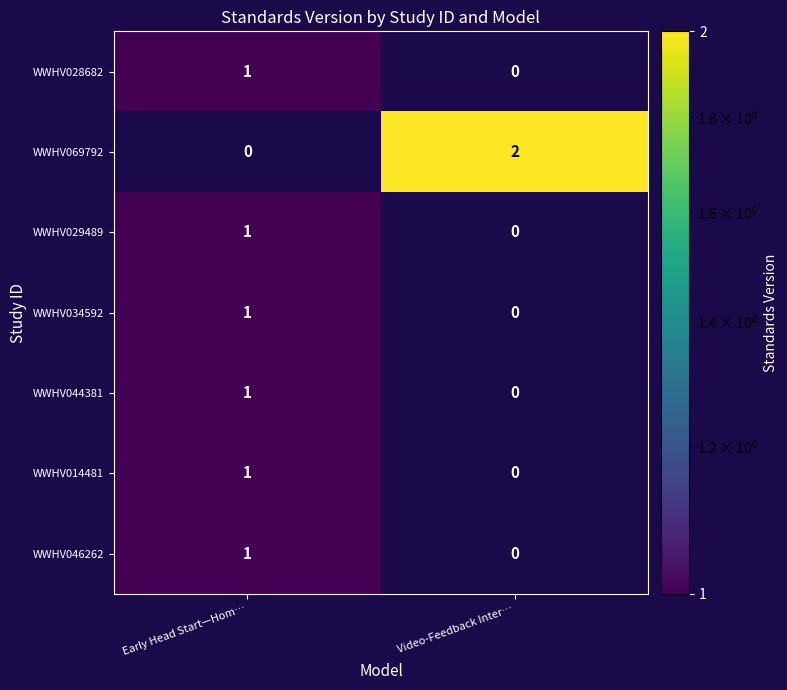

Reading left to right, extract all data points from this chart.

WWHV028682: Early Head Start—Hom…=1	Video-Feedback Inter…=0
WWHV069792: Early Head Start—Hom…=0	Video-Feedback Inter…=2
WWHV029489: Early Head Start—Hom…=1	Video-Feedback Inter…=0
WWHV034592: Early Head Start—Hom…=1	Video-Feedback Inter…=0
WWHV044381: Early Head Start—Hom…=1	Video-Feedback Inter…=0
WWHV014481: Early Head Start—Hom…=1	Video-Feedback Inter…=0
WWHV046262: Early Head Start—Hom…=1	Video-Feedback Inter…=0